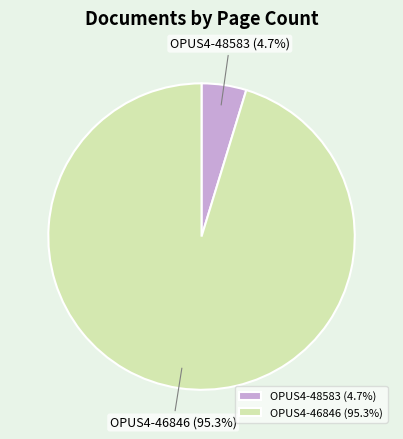

To the nearest percent, what percentage of the pie is OPUS4-48583?

5%